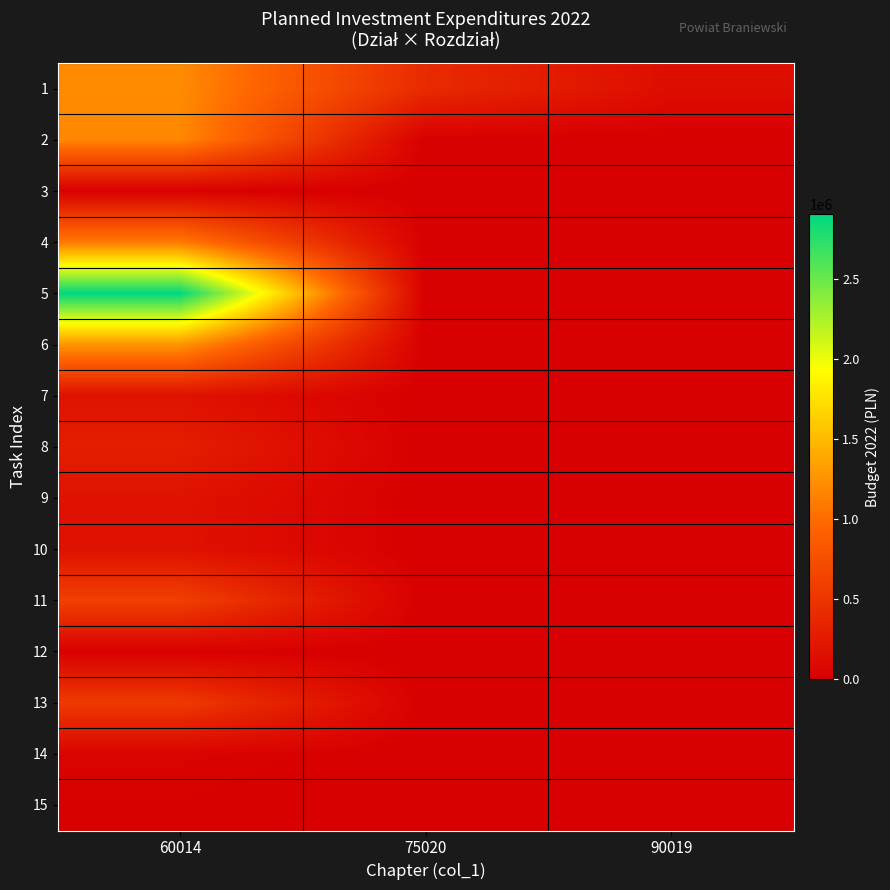

What is the difference between the highest and lowest values at 75020?

407349